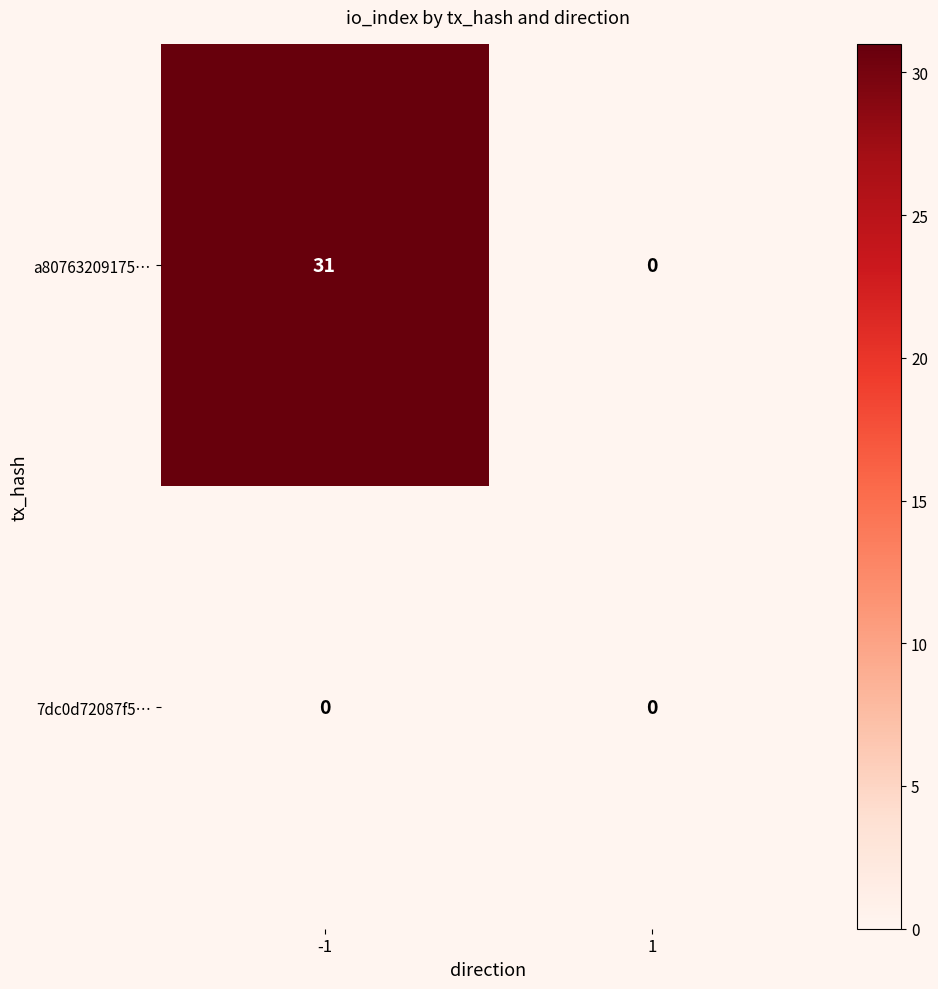

List the series in order of their peak value, highest first.

a80763209175…, 7dc0d72087f5…